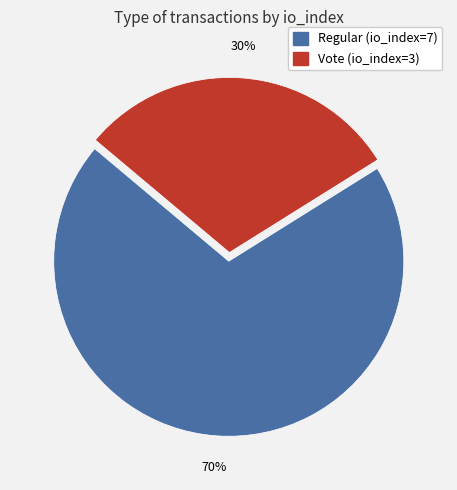

To the nearest percent, what is the average slice percentage?

50%